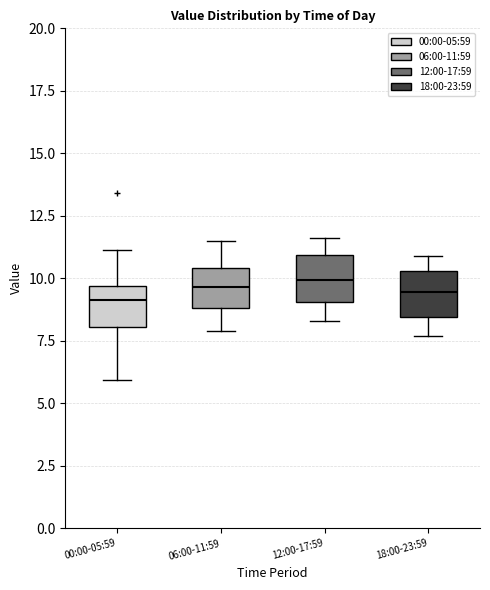

Where is the lower edge of the box for 06:00-11:59 on the y-axis? The values are not printed on the chart, so give them approximately, as read against the axis.

9.0